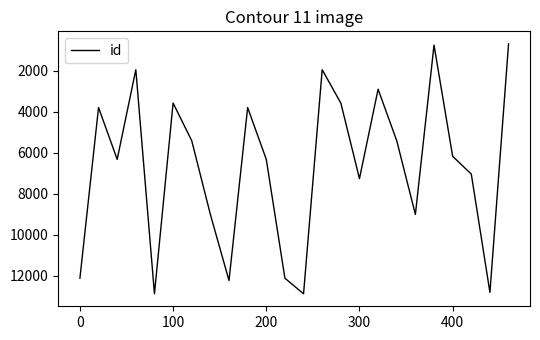

What is the smallest value displayed?

676